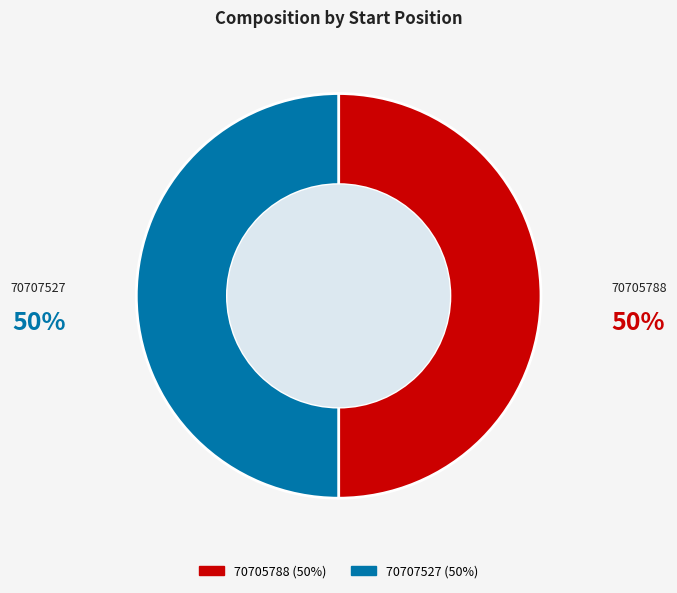

Do 70707527 and 70705788 together represent more than half of the pie?

Yes